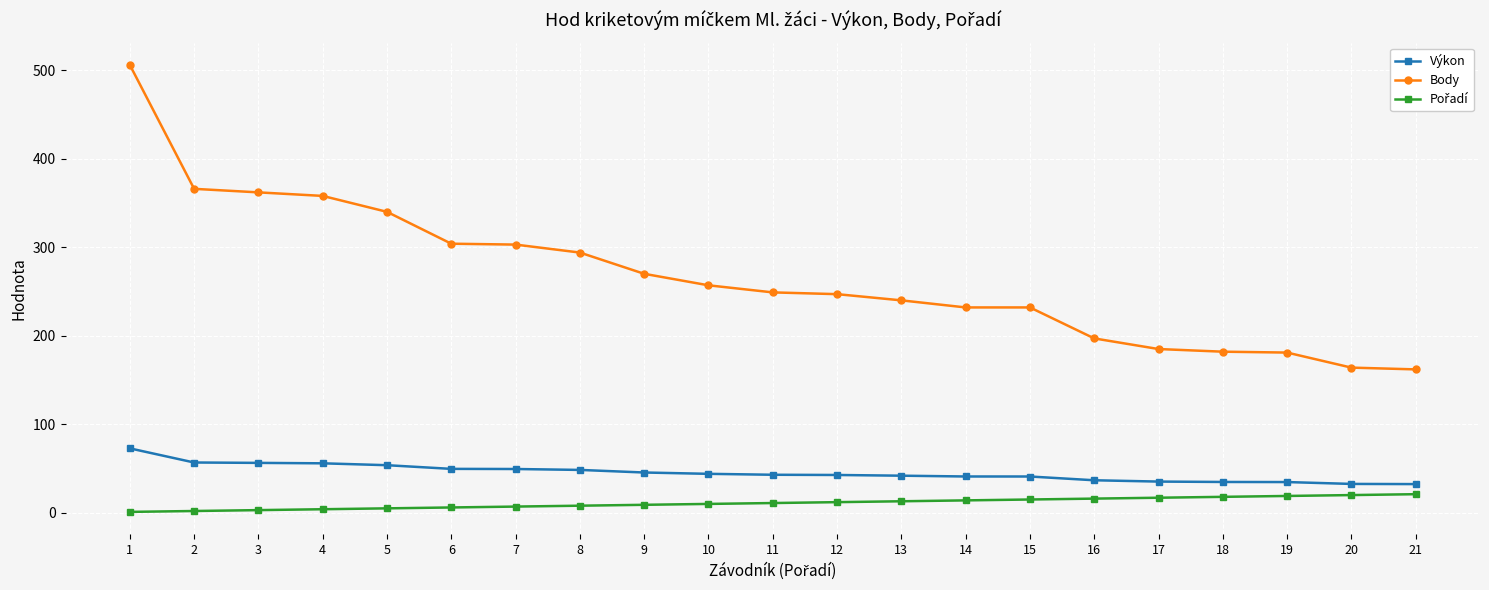

True or false: Výkon has a value of 57.0 at 20.

False